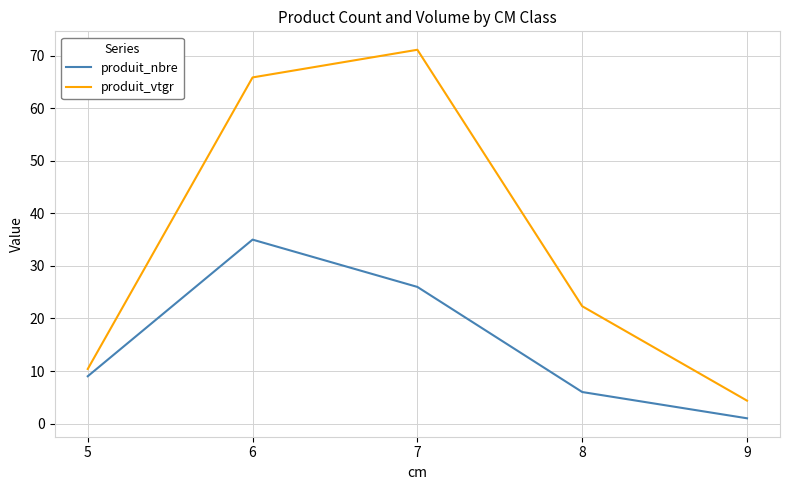

Does the chart have visible grid lines?

Yes